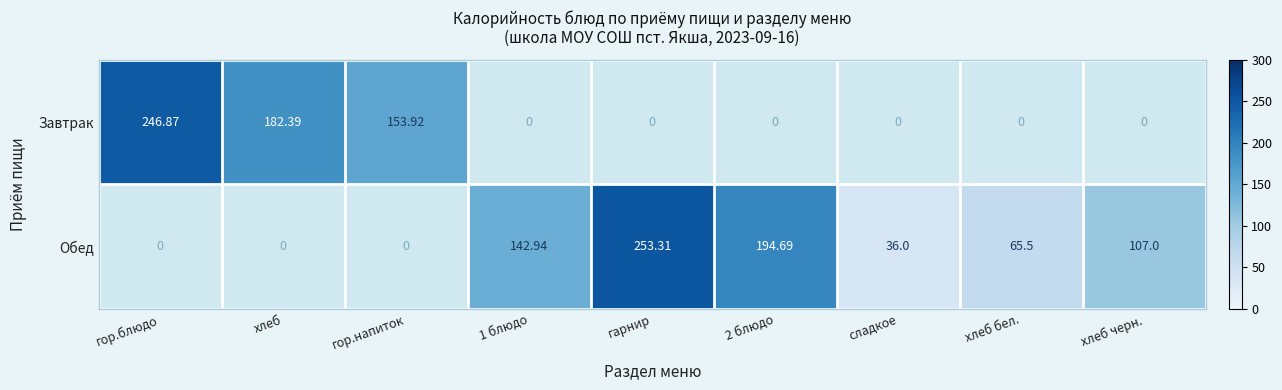

How many categories are shown in the chart?

9